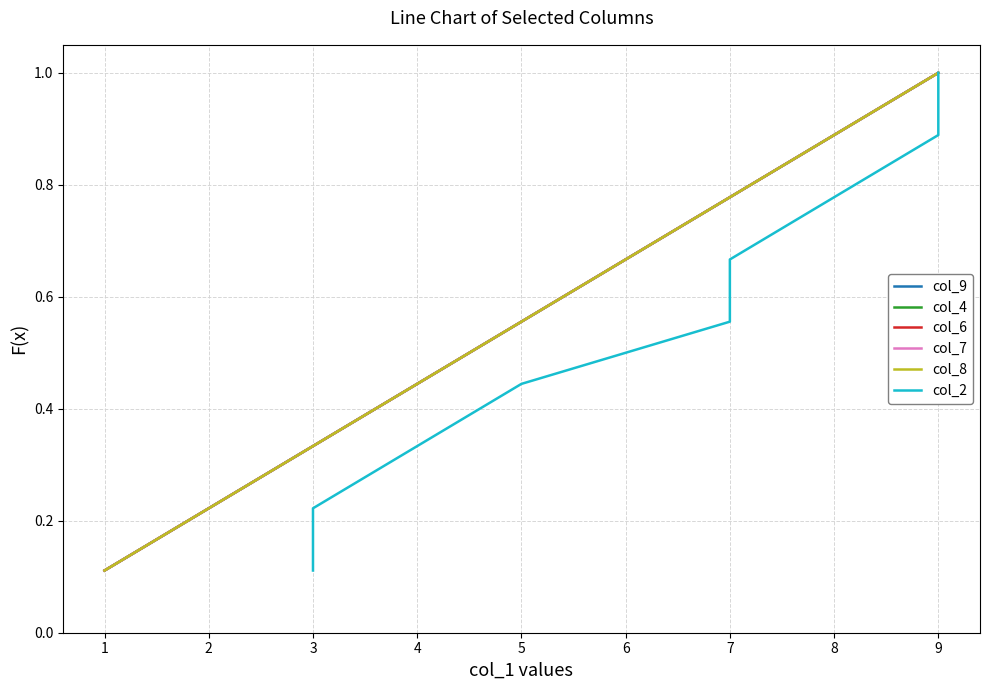

What is the highest value of the col_4 series?

1.0